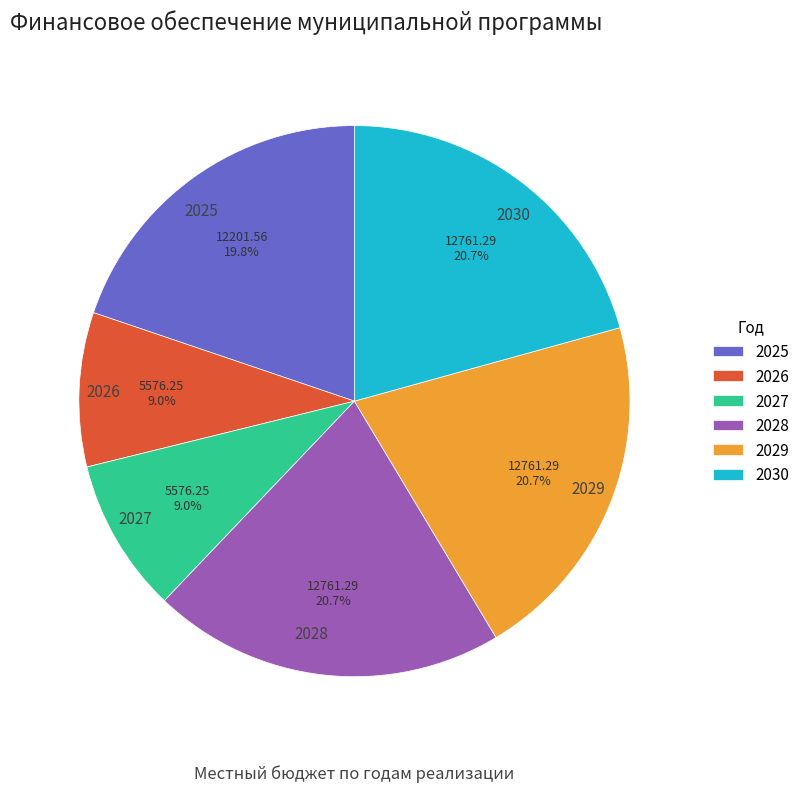

What percentage is NOT represented by 2029?

79.3%